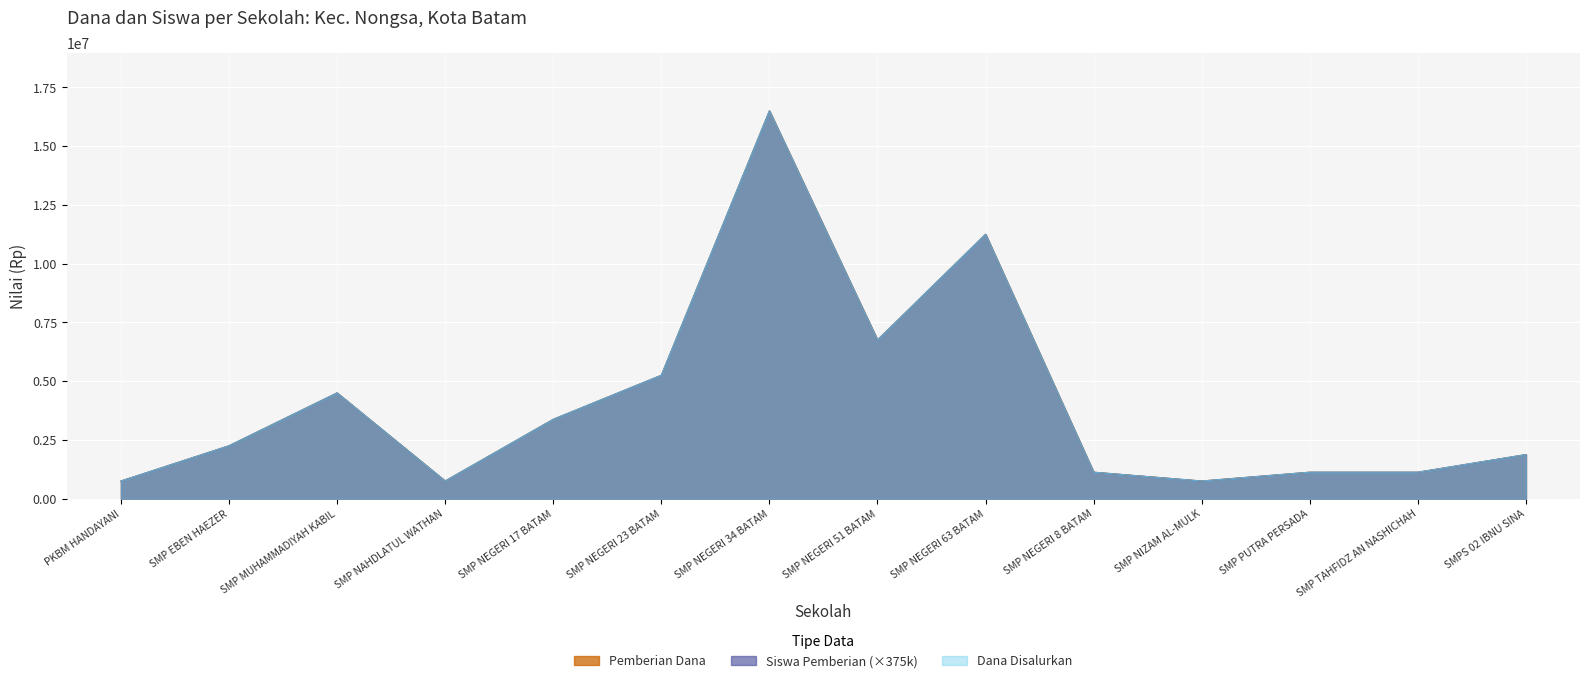

Reading right to left, what are all the values shown in this chart?

Pemberian: SMPS 02 IBNU SINA=1875000	SMP TAHFIDZ AN NASHICHAH=1125000	SMP PUTRA PERSADA=1125000	SMP NIZAM AL-MULK=750000	SMP NEGERI 8 BATAM=1125000	SMP NEGERI 63 BATAM=11250000	SMP NEGERI 51 BATAM=6750000	SMP NEGERI 34 BATAM=16500000	SMP NEGERI 23 BATAM=5250000	SMP NEGERI 17 BATAM=3375000	SMP NAHDLATUL WATHAN=750000	SMP MUHAMMADIYAH KABIL=4500000	SMP EBEN HAEZER=2250000	PKBM HANDAYANI=750000
Siswa Pemberian: SMPS 02 IBNU SINA=1875000	SMP TAHFIDZ AN NASHICHAH=1125000	SMP PUTRA PERSADA=1125000	SMP NIZAM AL-MULK=750000	SMP NEGERI 8 BATAM=1125000	SMP NEGERI 63 BATAM=11250000	SMP NEGERI 51 BATAM=6750000	SMP NEGERI 34 BATAM=16500000	SMP NEGERI 23 BATAM=5250000	SMP NEGERI 17 BATAM=3375000	SMP NAHDLATUL WATHAN=750000	SMP MUHAMMADIYAH KABIL=4500000	SMP EBEN HAEZER=2250000	PKBM HANDAYANI=750000
Dana Disalurkan: SMPS 02 IBNU SINA=1875000	SMP TAHFIDZ AN NASHICHAH=1125000	SMP PUTRA PERSADA=1125000	SMP NIZAM AL-MULK=750000	SMP NEGERI 8 BATAM=1125000	SMP NEGERI 63 BATAM=11250000	SMP NEGERI 51 BATAM=6750000	SMP NEGERI 34 BATAM=16500000	SMP NEGERI 23 BATAM=5250000	SMP NEGERI 17 BATAM=3375000	SMP NAHDLATUL WATHAN=750000	SMP MUHAMMADIYAH KABIL=4500000	SMP EBEN HAEZER=2250000	PKBM HANDAYANI=750000